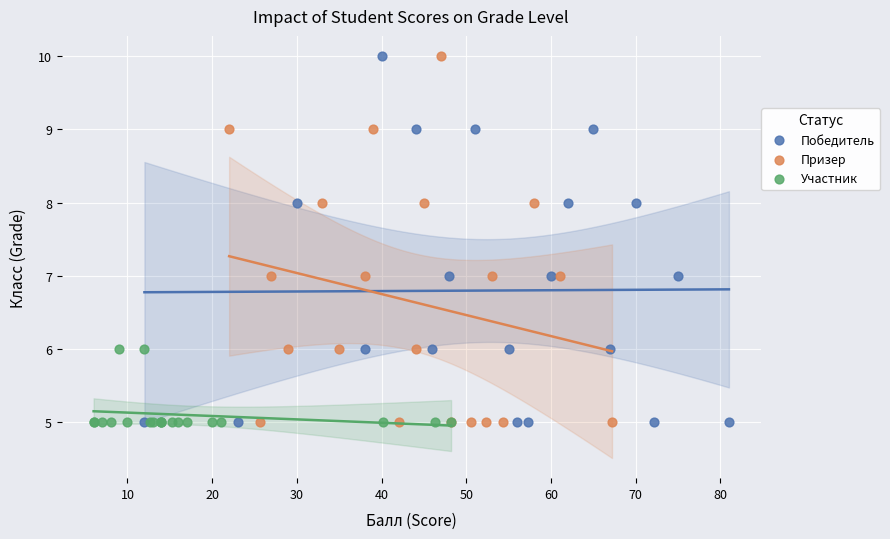

What are all the series names shown in the legend?

Победитель, Призер, Участник